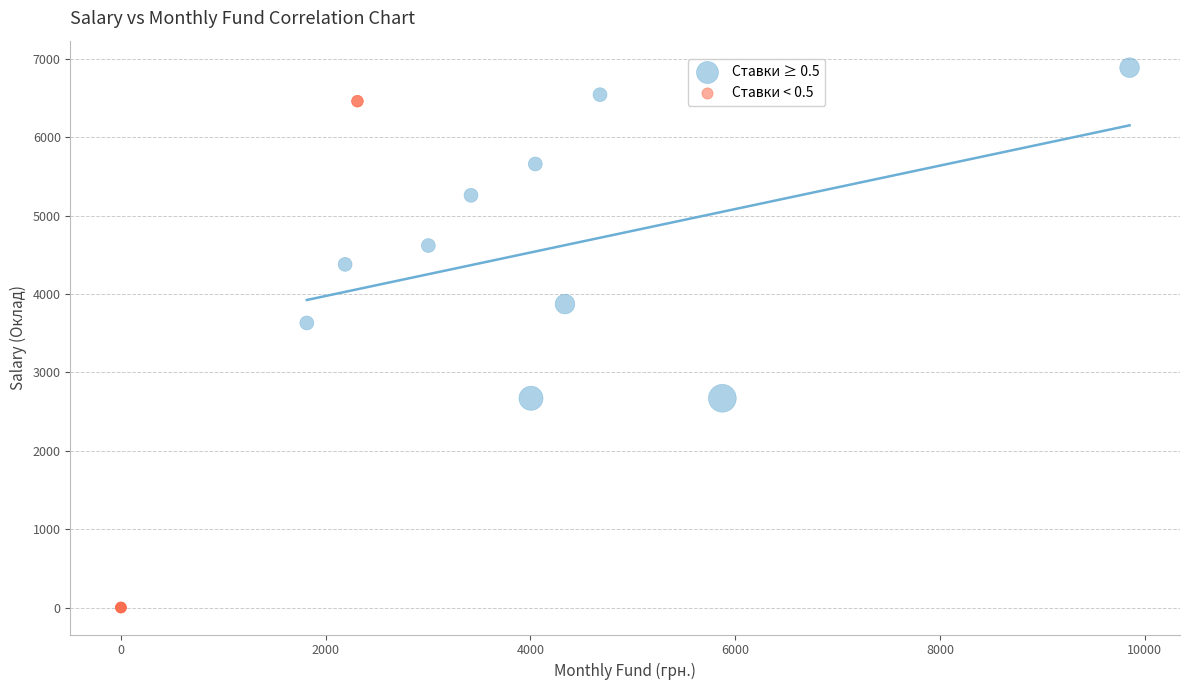

Which series contains the lowest Y value?

Ставки < 0.5